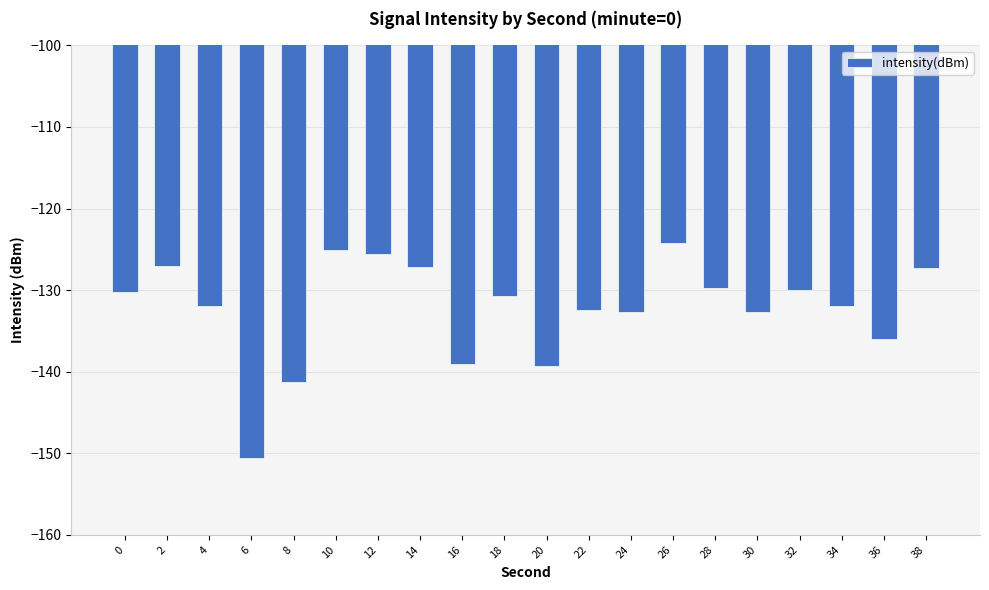

Is it true that the value at 28 is -70.5?

False